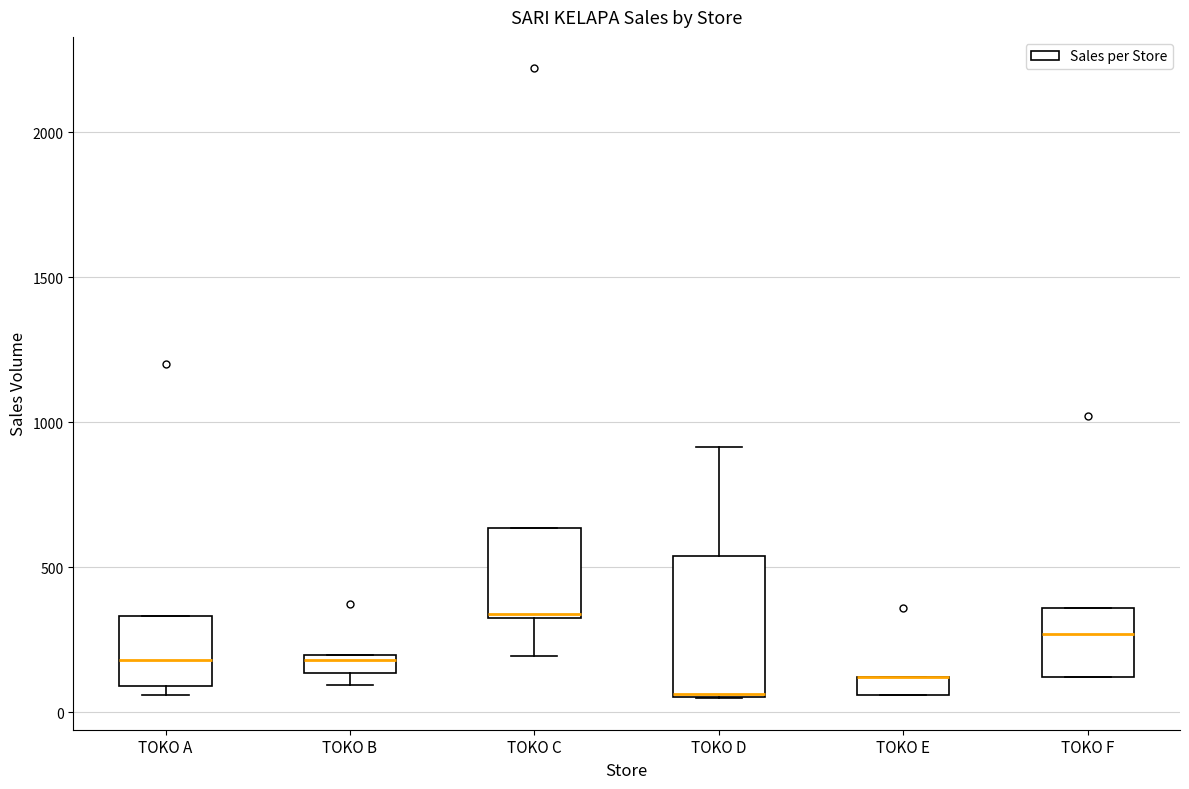

Where does the median line of the box for TOKO C sit on the y-axis? The values are not printed on the chart, so give them approximately, as read against the axis.

350